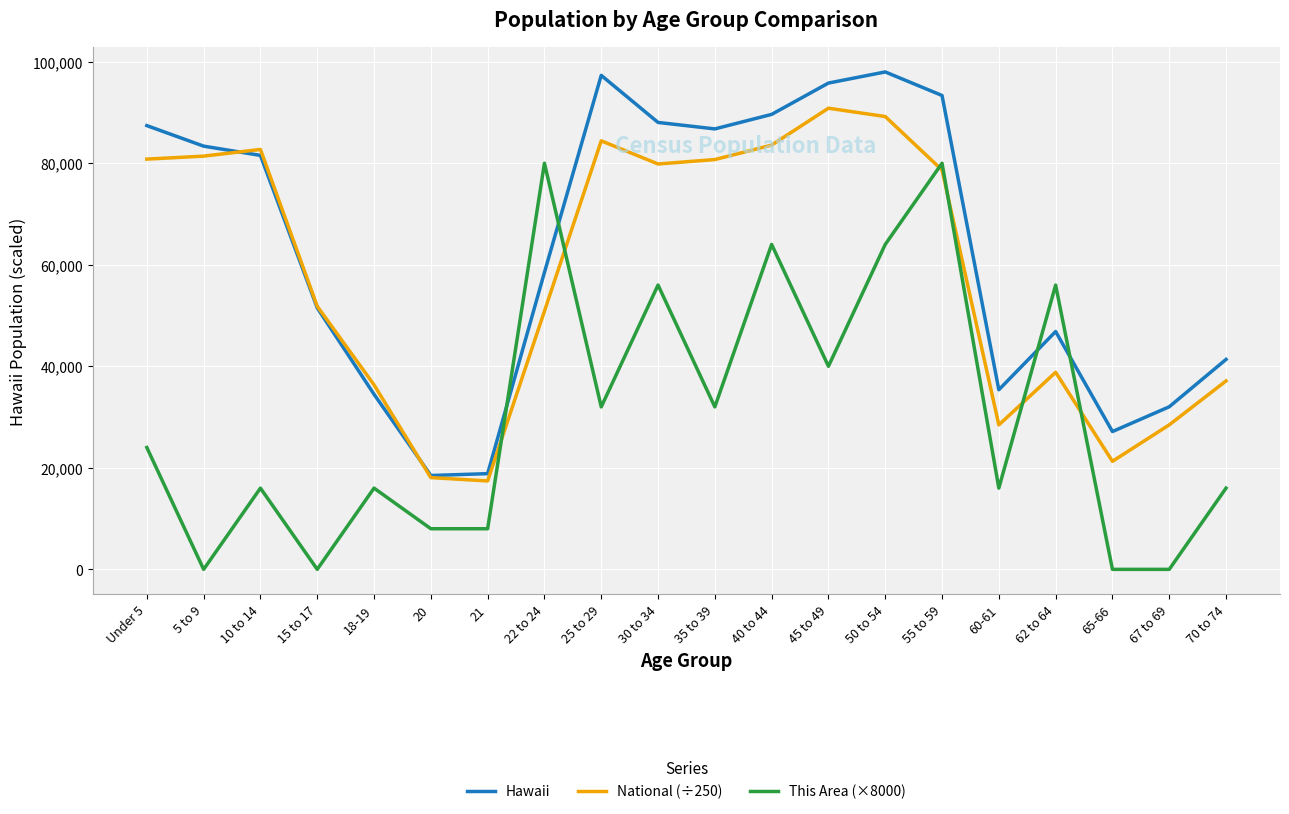

Does the chart have visible grid lines?

Yes